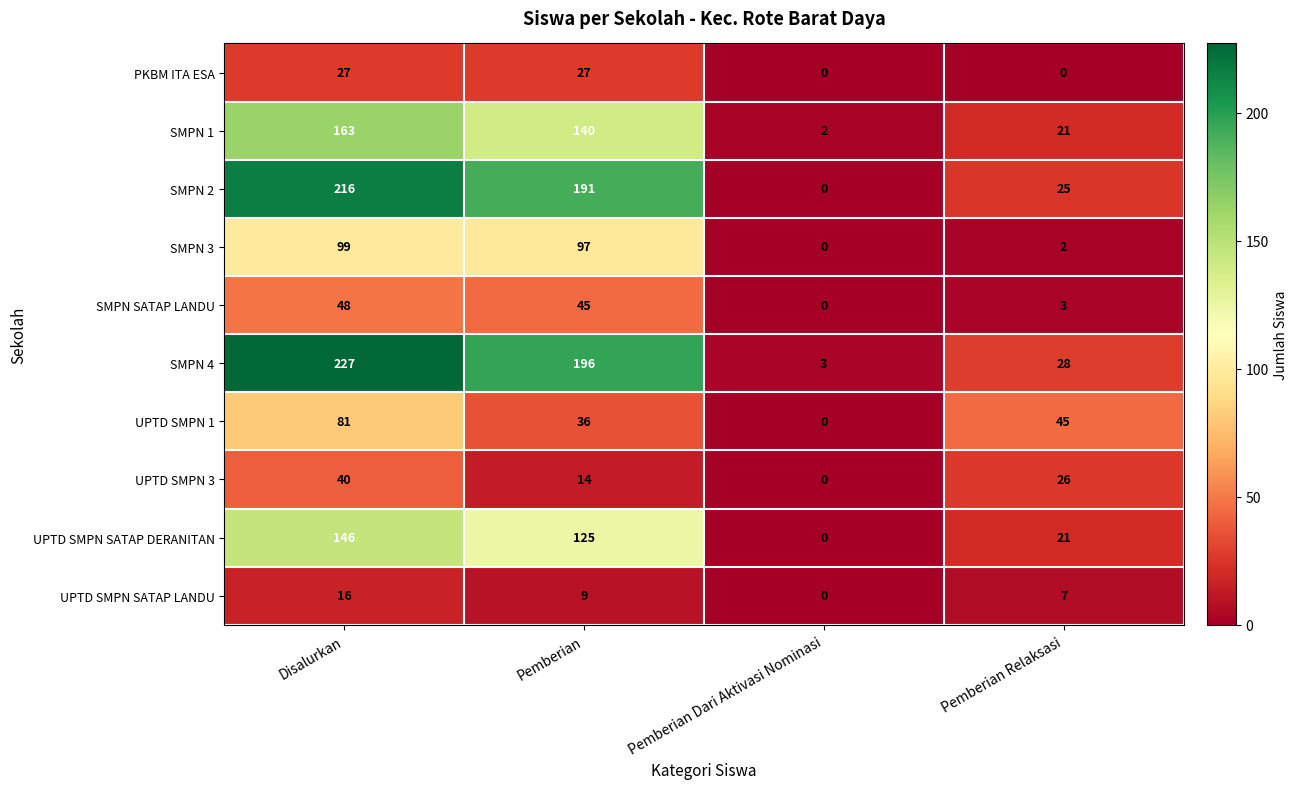

How many categories are shown in the chart?

4